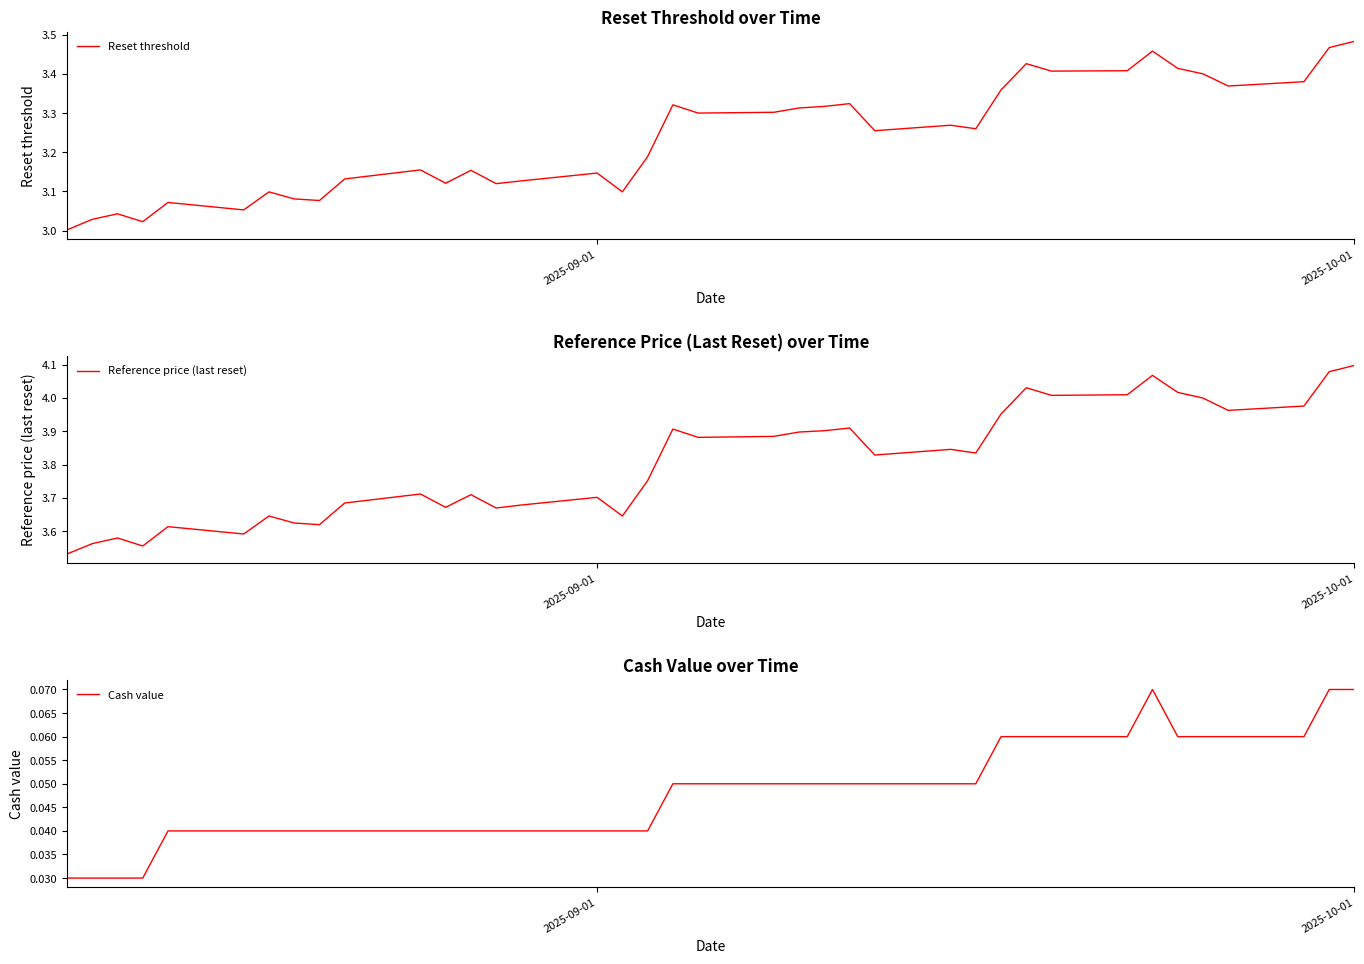

What is the difference between the second highest and minimum values in the Reset threshold series?

0.5